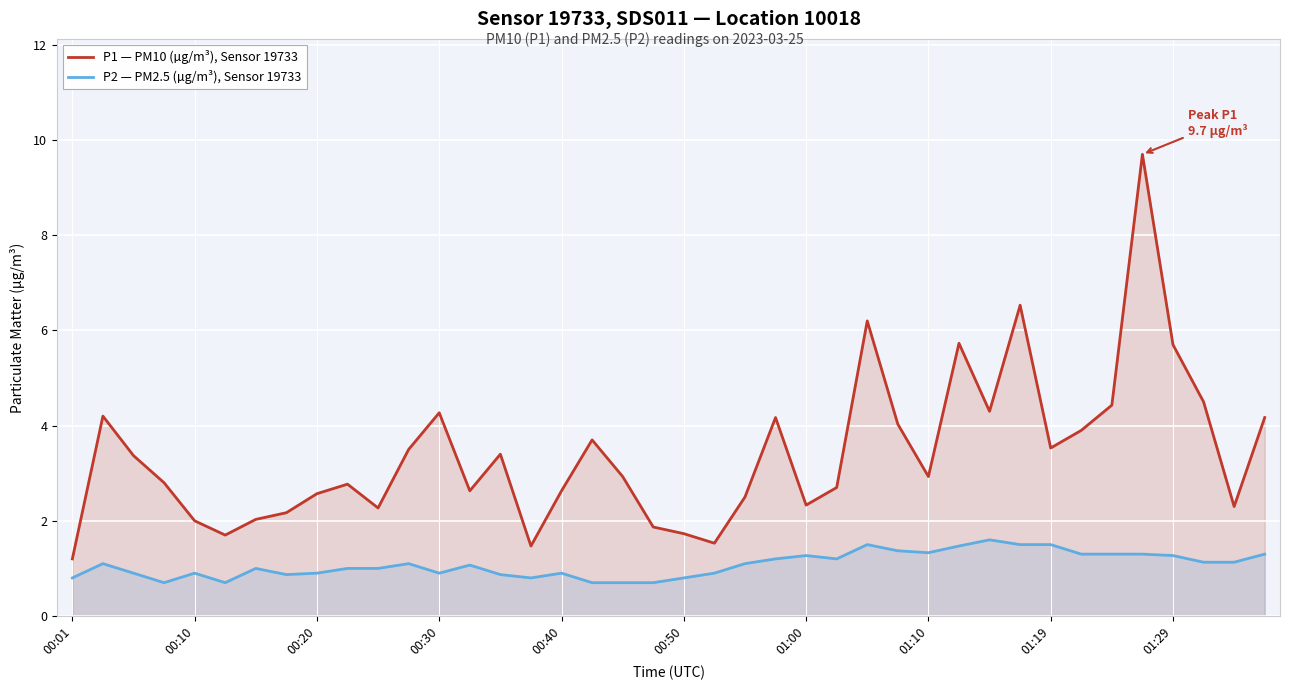

Reading left to right, what are all the values shown in this chart?

P1 — PM10 (µg/m³), Sensor 19733: 1.2	4.2	3.4	2.8	2.0	1.7	2.0	2.2	2.6	2.8	2.3	3.5	4.3	2.6	3.4	1.5	2.6	3.7	2.9	1.9	1.7	1.5	2.5	4.2	2.3	2.7	6.2	4.0	2.9	5.7	4.3	6.5	3.5	3.9	4.4	9.7	5.7	4.5	2.3	4.2
P2 — PM2.5 (µg/m³), Sensor 19733: 0.8	1.1	0.9	0.7	0.9	0.7	1.0	0.9	0.9	1.0	1.0	1.1	0.9	1.1	0.9	0.8	0.9	0.7	0.7	0.7	0.8	0.9	1.1	1.2	1.3	1.2	1.5	1.4	1.3	1.5	1.6	1.5	1.5	1.3	1.3	1.3	1.3	1.1	1.1	1.3